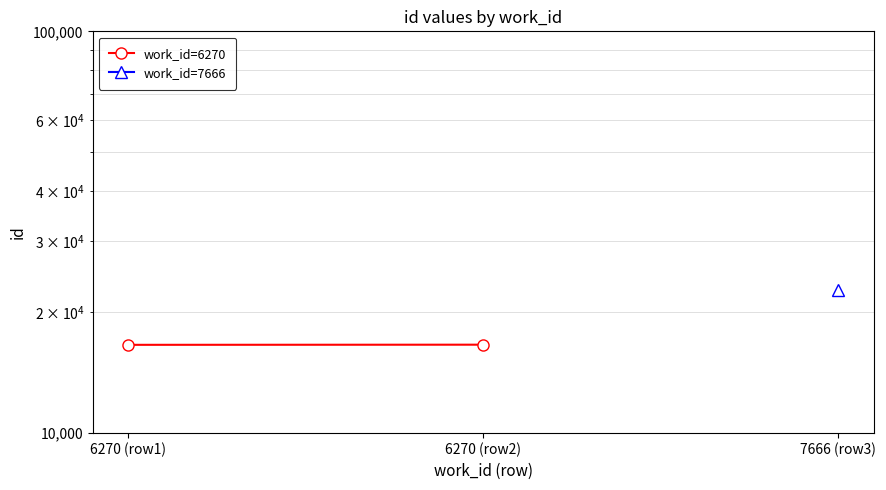

Which label corresponds to the smallest value in the chart?

6270 (row1)